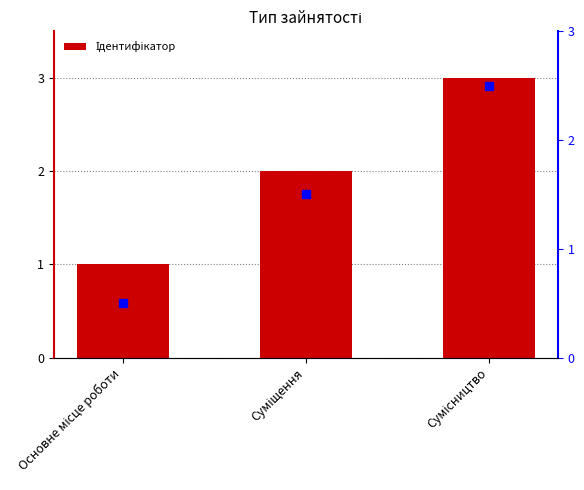

What position from the right is Сумісництво?

1